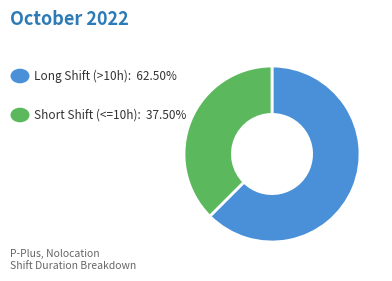

Is there a majority slice in this chart?

Yes